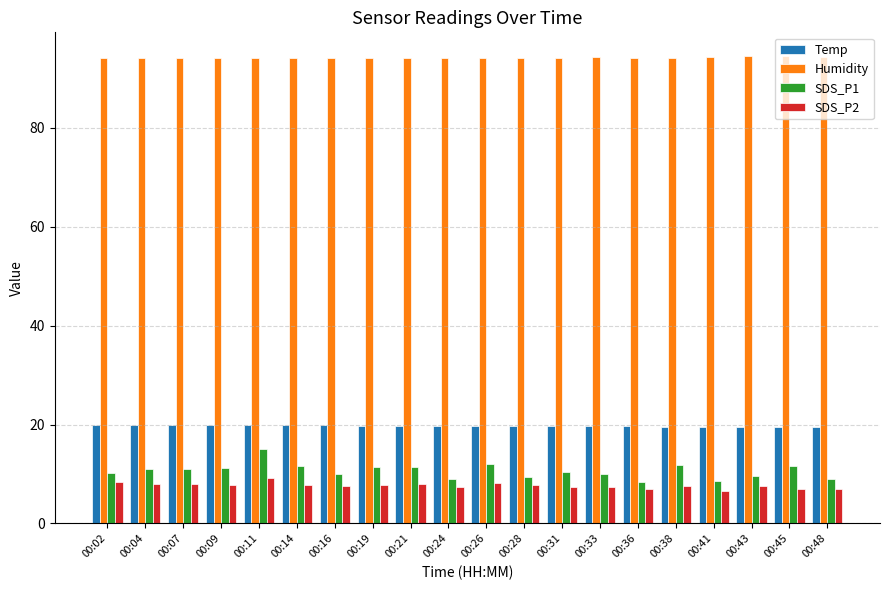

What are all the series names shown in the legend?

Temp, Humidity, SDS_P1, SDS_P2